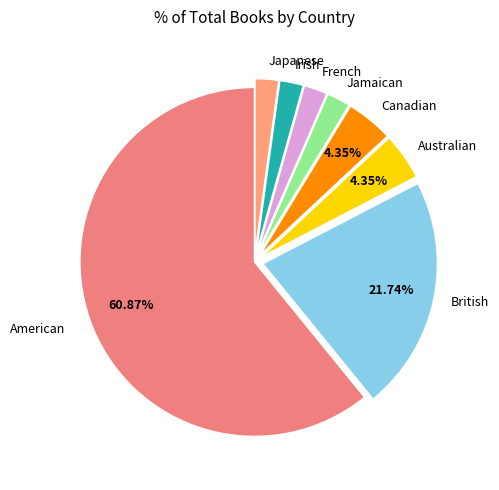

To the nearest percent, what is the difference between the largest and smallest slice percentages?

59%